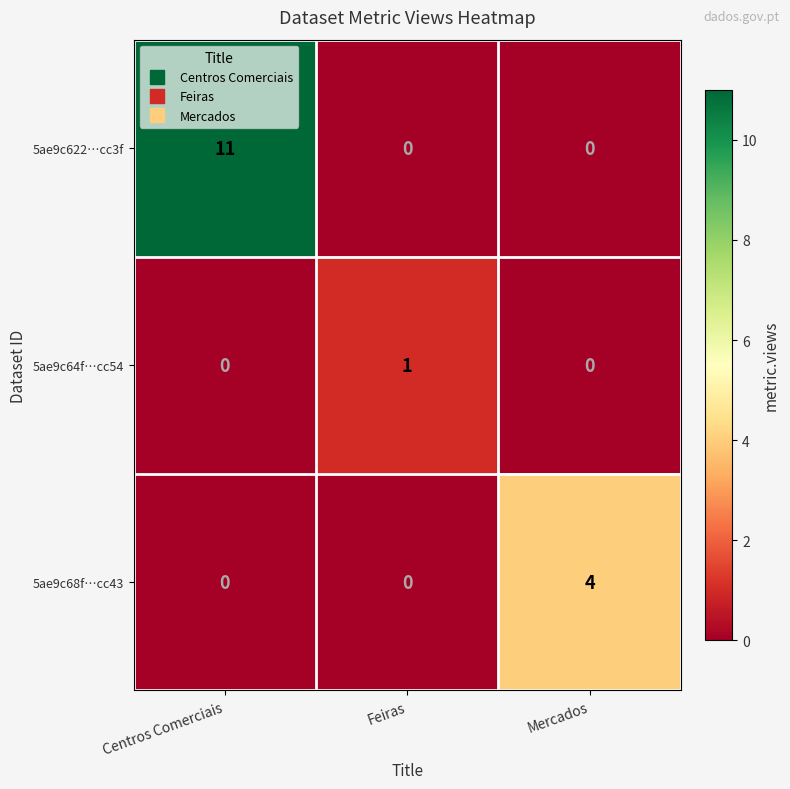

Which series has the largest range (max minus min)?

5ae9c622…cc3f